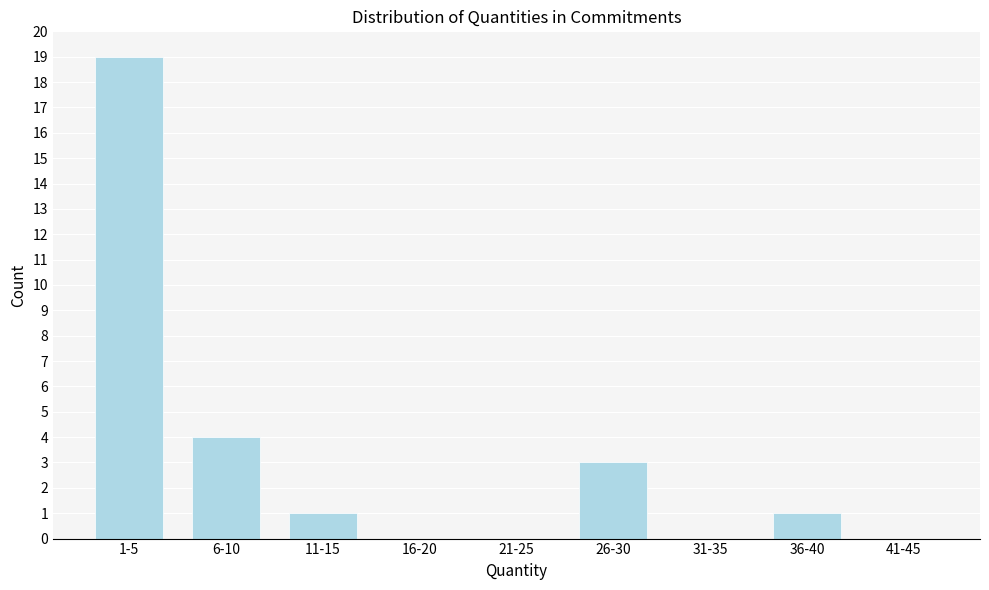

Reading left to right, list all the values displayed in this chart.

1-5=19	6-10=4	11-15=1	16-20=0	21-25=0	26-30=3	31-35=0	36-40=1	41-45=0